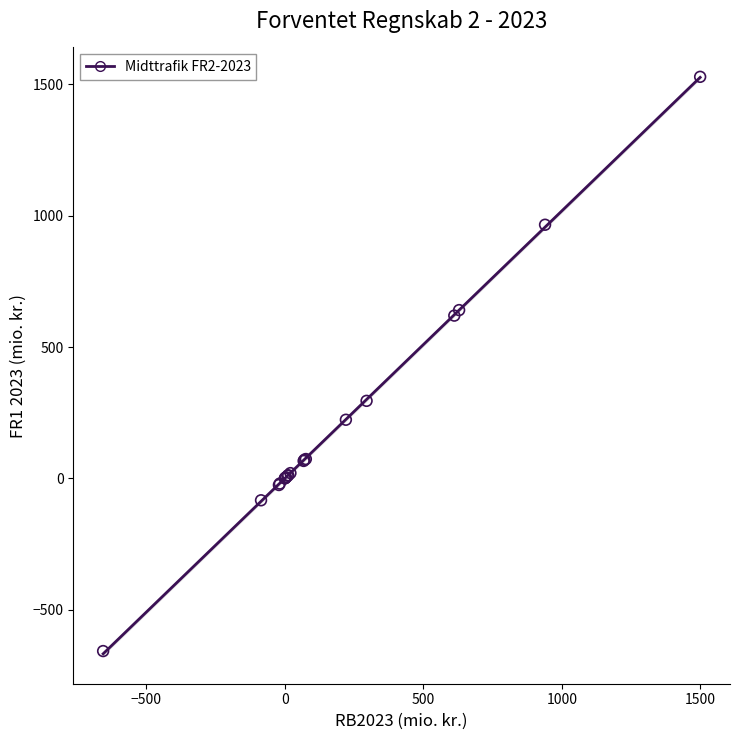

What Y value in the scatter plot is closest to 435?

295.2